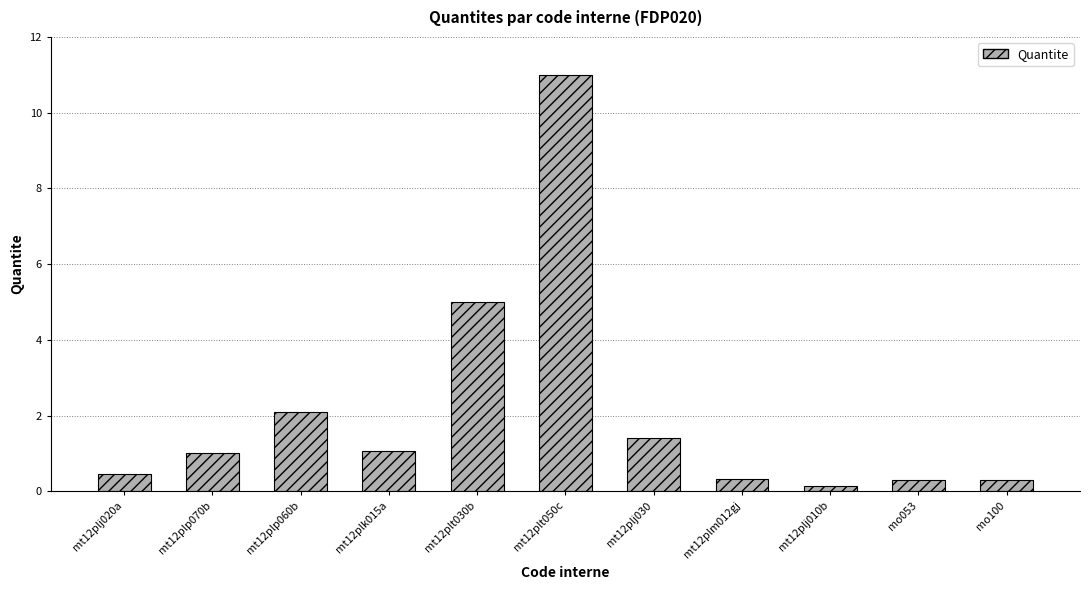

How many data points does each series have?

11